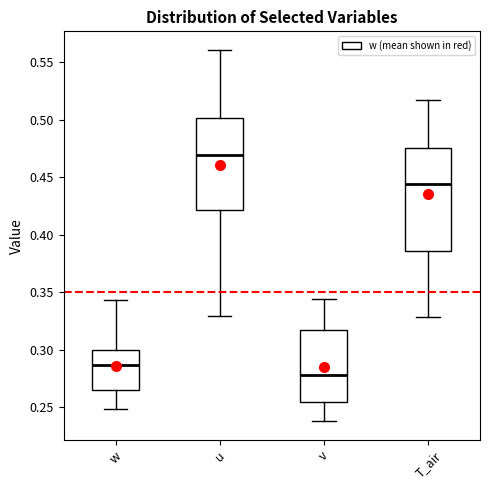

Comparing the boxes themselves (not the whiskers), which one is the tallest?

T_air